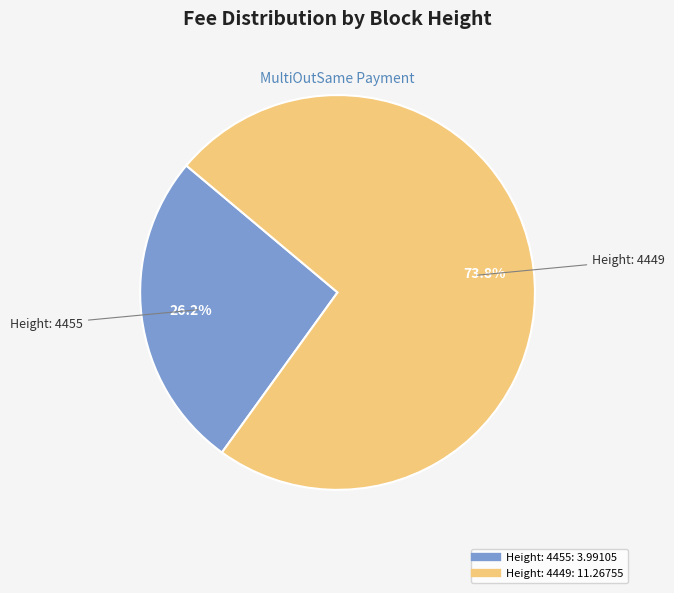

How many slices are in this pie chart?

2